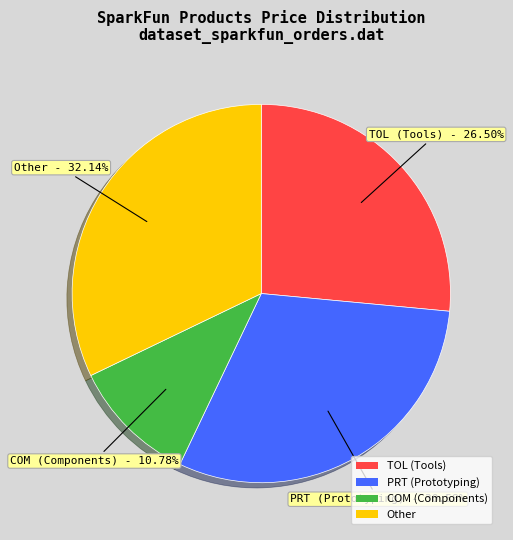

How many slices are in this pie chart?

4